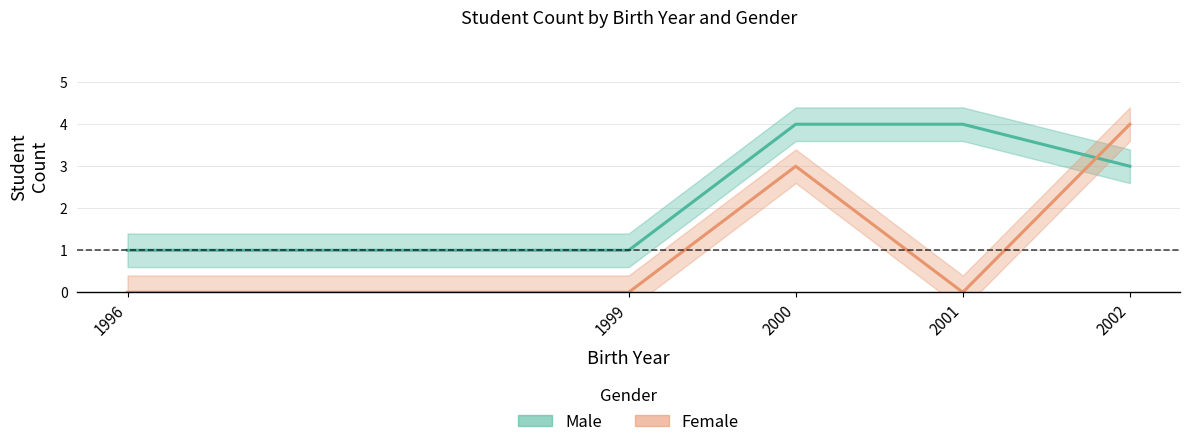

Reading left to right, list all the values displayed in this chart.

Male: 1996=1	1999=1	2000=4	2001=4	2002=3
Female: 1996=0	1999=0	2000=3	2001=0	2002=4